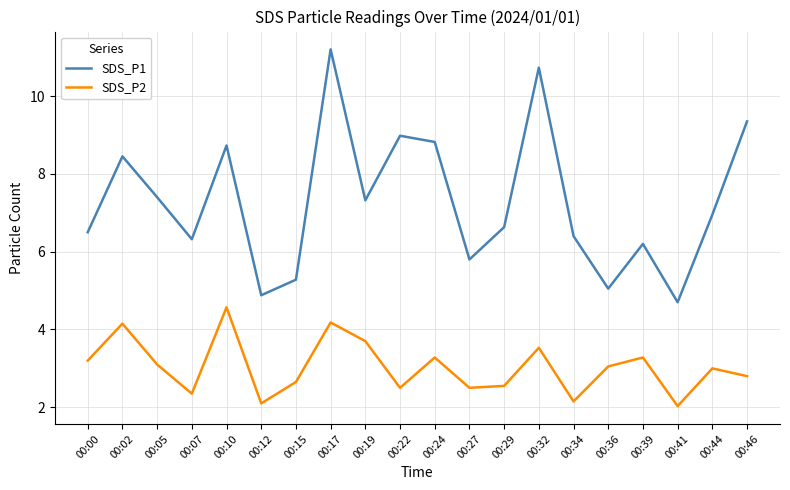

List the series in order of their overall mean, highest first.

SDS_P1, SDS_P2